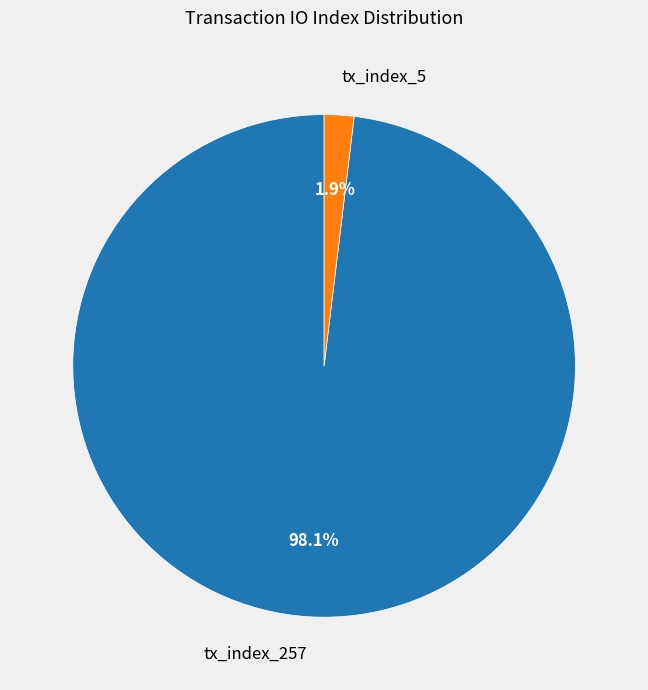

What percentage do tx_index_5 and tx_index_257 together represent?

100.0%